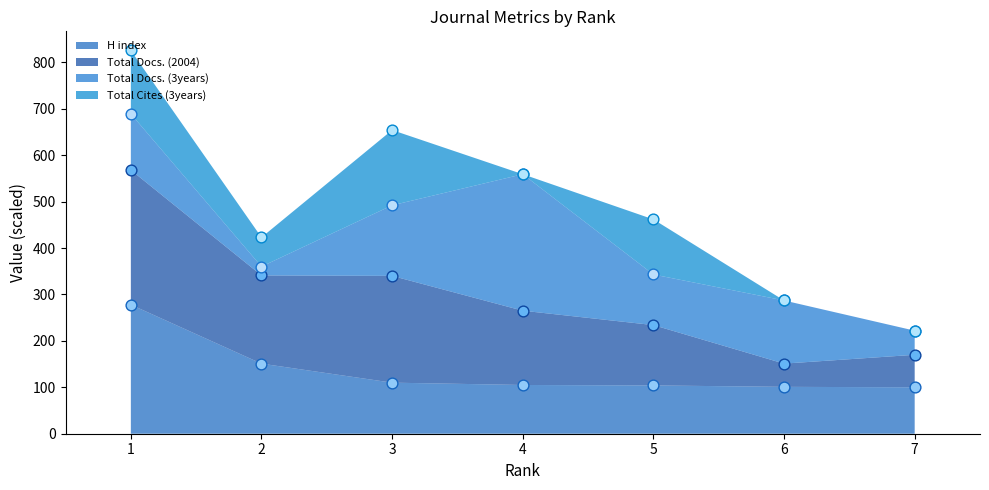

Which series contains the lowest Y value?

H index (top)